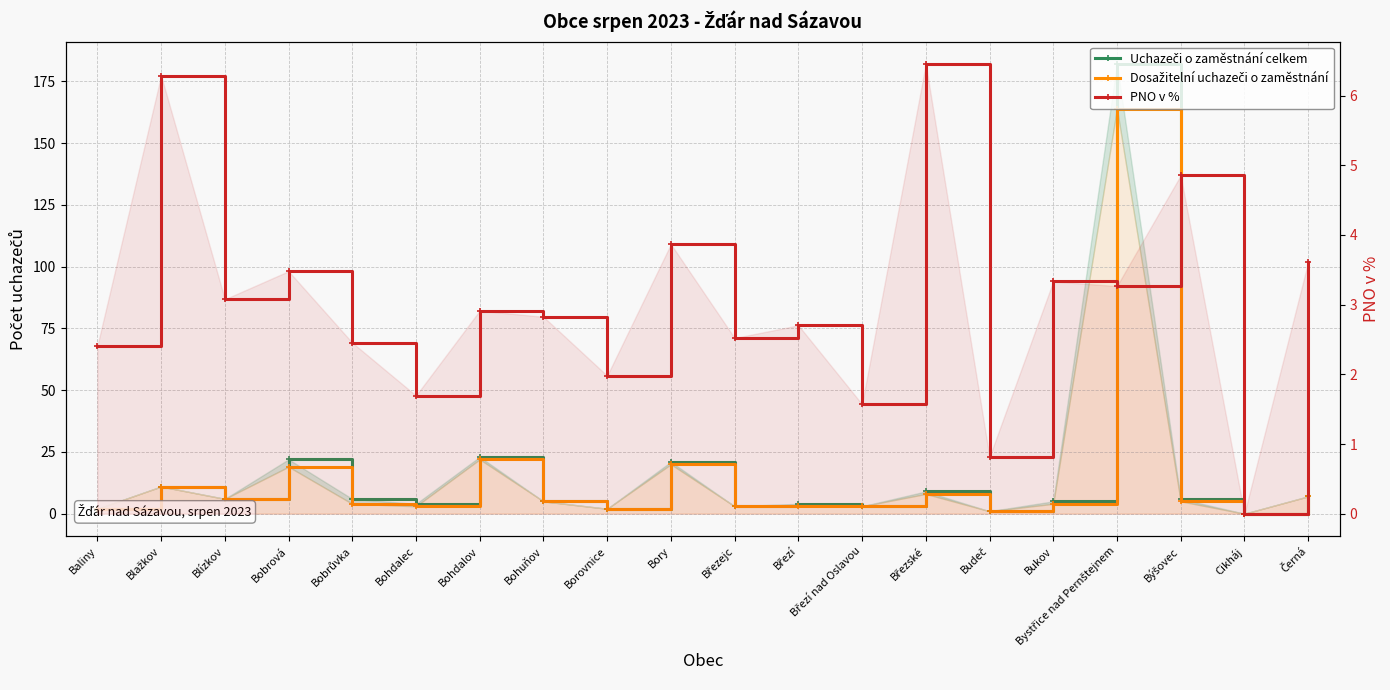

Rank the categories by PNO v % value from lowest to highest.

Cikháj, Budeč, Březí nad Oslavou, Bohdalec, Borovnice, Baliny, Bobrůvka, Březejc, Březí, Bohuňov, Bohdalov, Blízkov, Bystřice nad Pernštejnem, Bukov, Bobrová, Černá, Bory, Býšovec, Blažkov, Březské